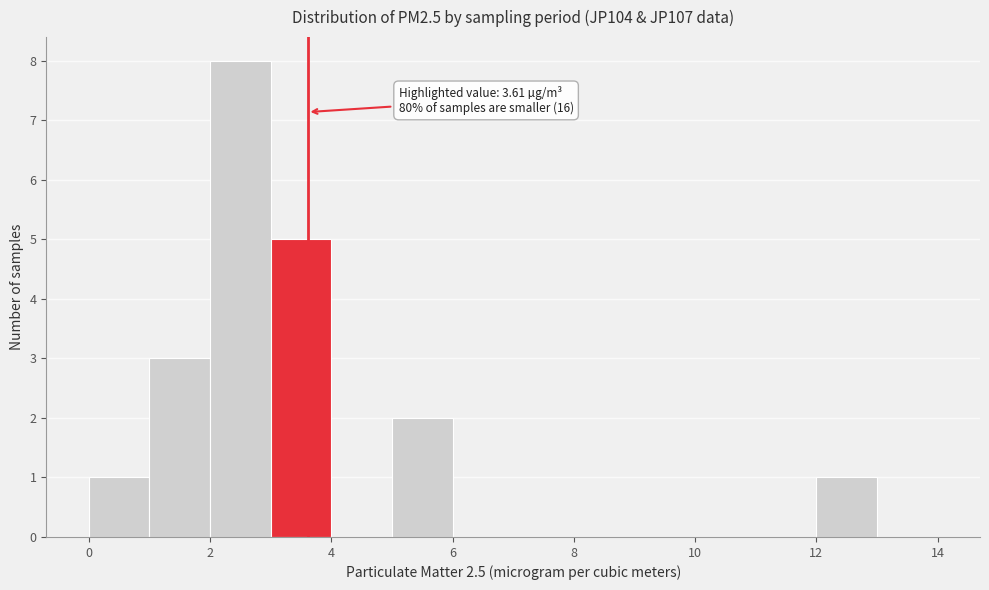

Which range on the x-axis has the tallest bar?

2 to 3